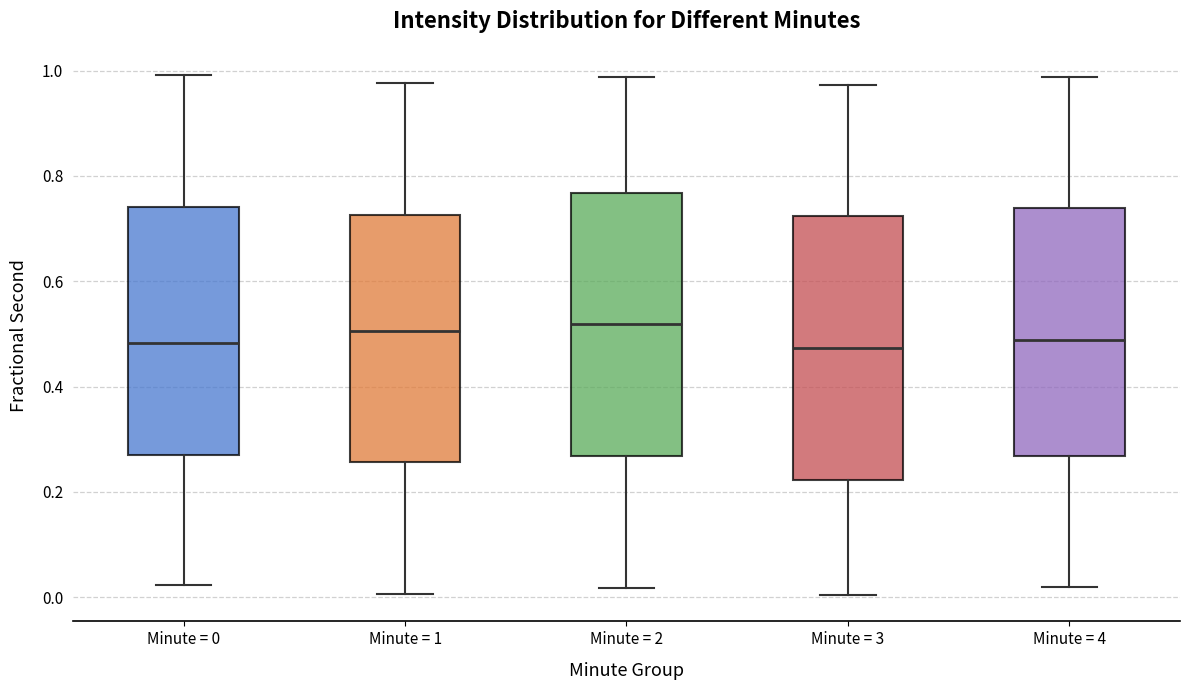

Where does the upper whisker of the box for Minute = 0 end on the y-axis? The values are not printed on the chart, so give them approximately, as read against the axis.

1.00